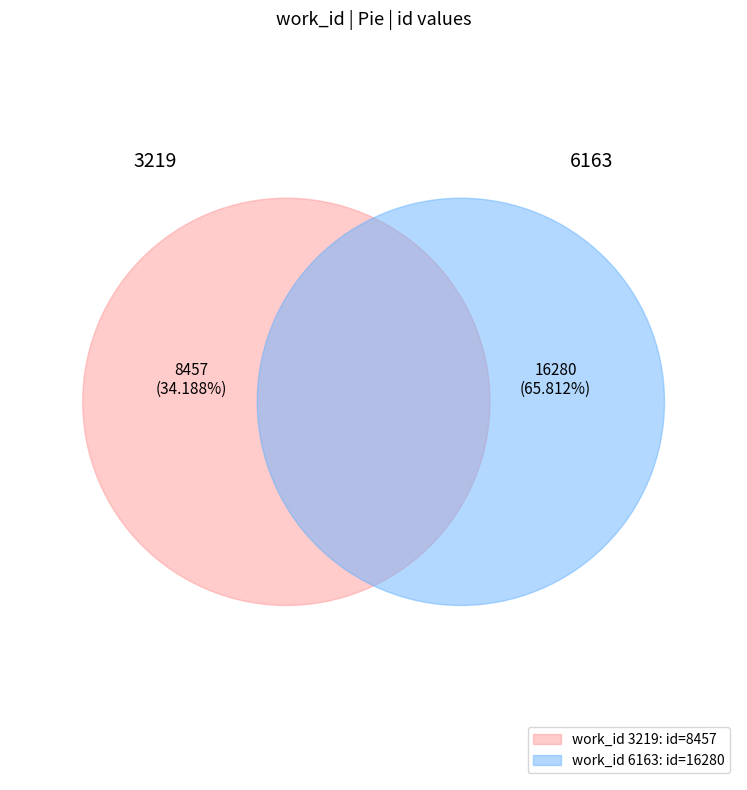

Which category has the smallest portion of the pie?

3219